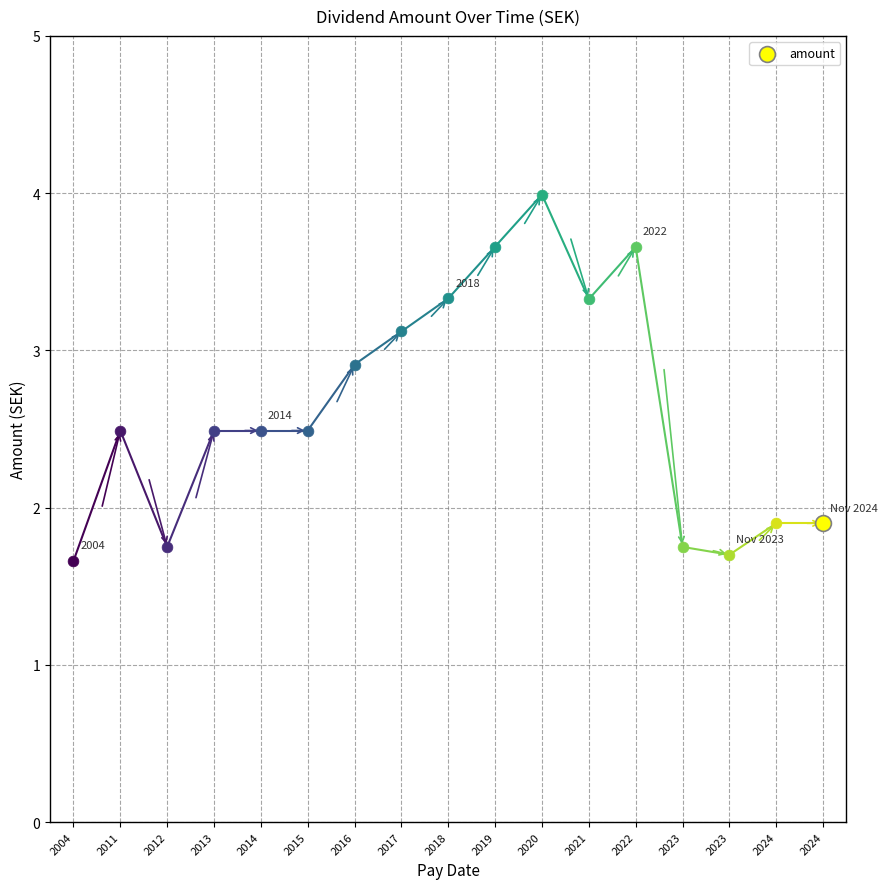

Which has a higher value, 2015-05-18 or 2024-05-16?

2015-05-18